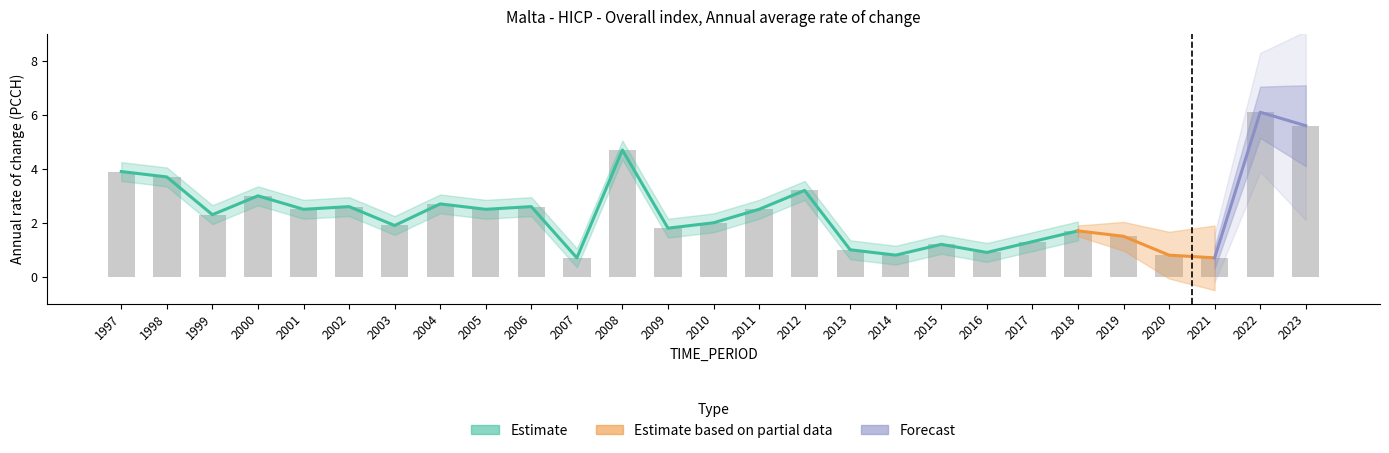

Reading right to left, list all the values displayed in this chart.

2023=5.6	2022=6.1	2021=0.7	2020=0.8	2019=1.5	2018=1.7	2017=1.3	2016=0.9	2015=1.2	2014=0.8	2013=1.0	2012=3.2	2011=2.5	2010=2.0	2009=1.8	2008=4.7	2007=0.7	2006=2.6	2005=2.5	2004=2.7	2003=1.9	2002=2.6	2001=2.5	2000=3.0	1999=2.3	1998=3.7	1997=3.9